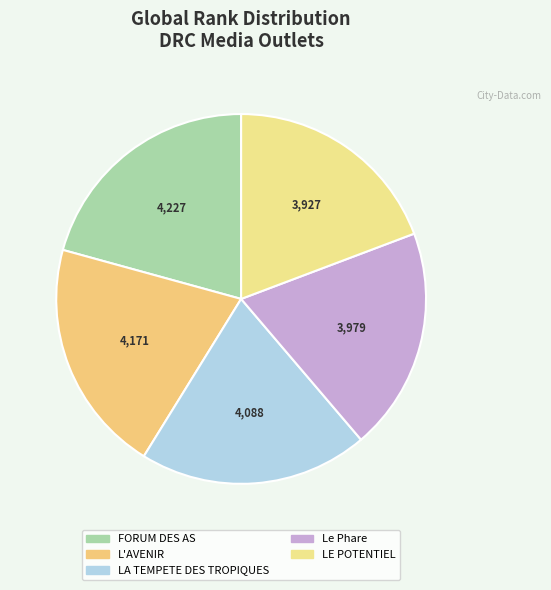

Count the number of slices in the pie.

5